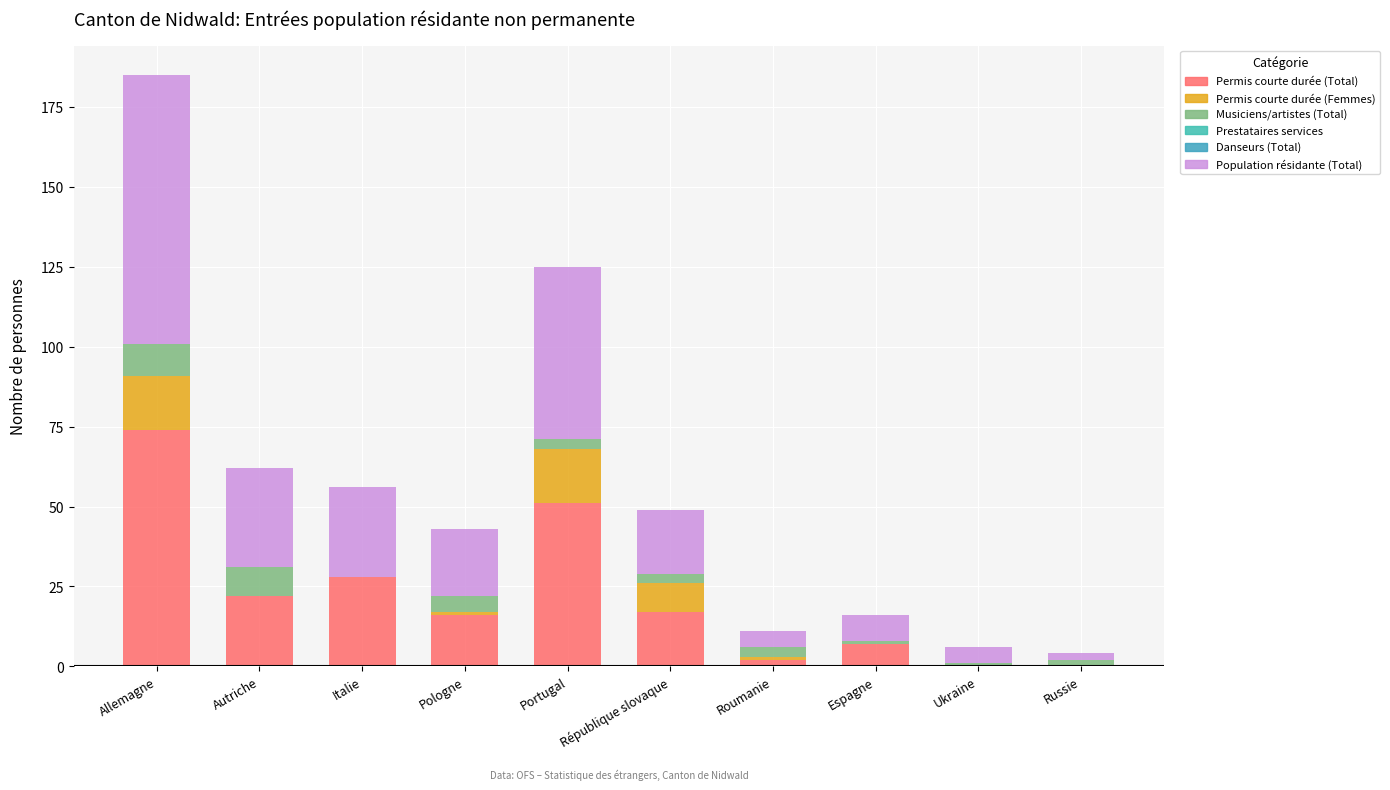

Are the bars grouped side by side (vs. stacked)?

No